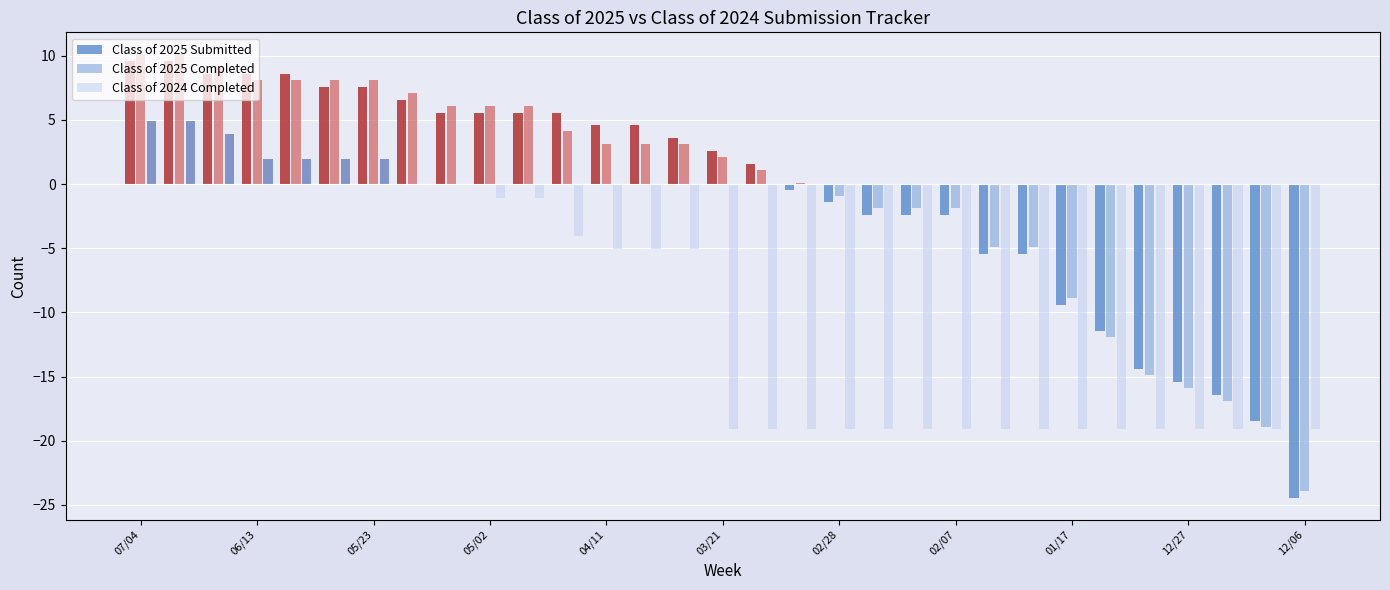

How many groups of bars are there?

31